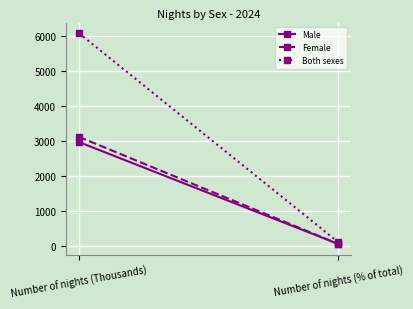

The value of Male at Number of nights (% of total) is 49. True or false?

True